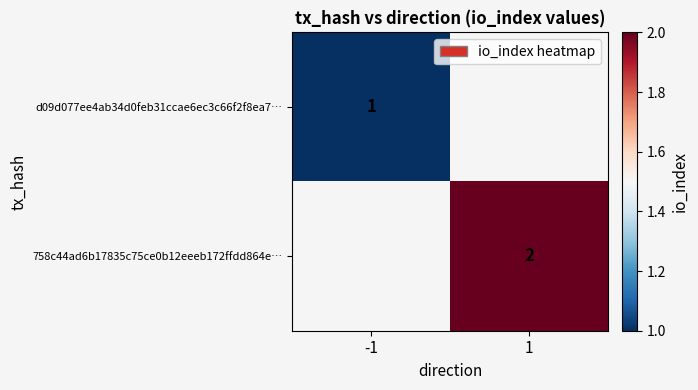

The d09d077ee4ab34d0feb31ccae6ec3c66f2f8ea7… series shows 2 at -1. True or false?

False